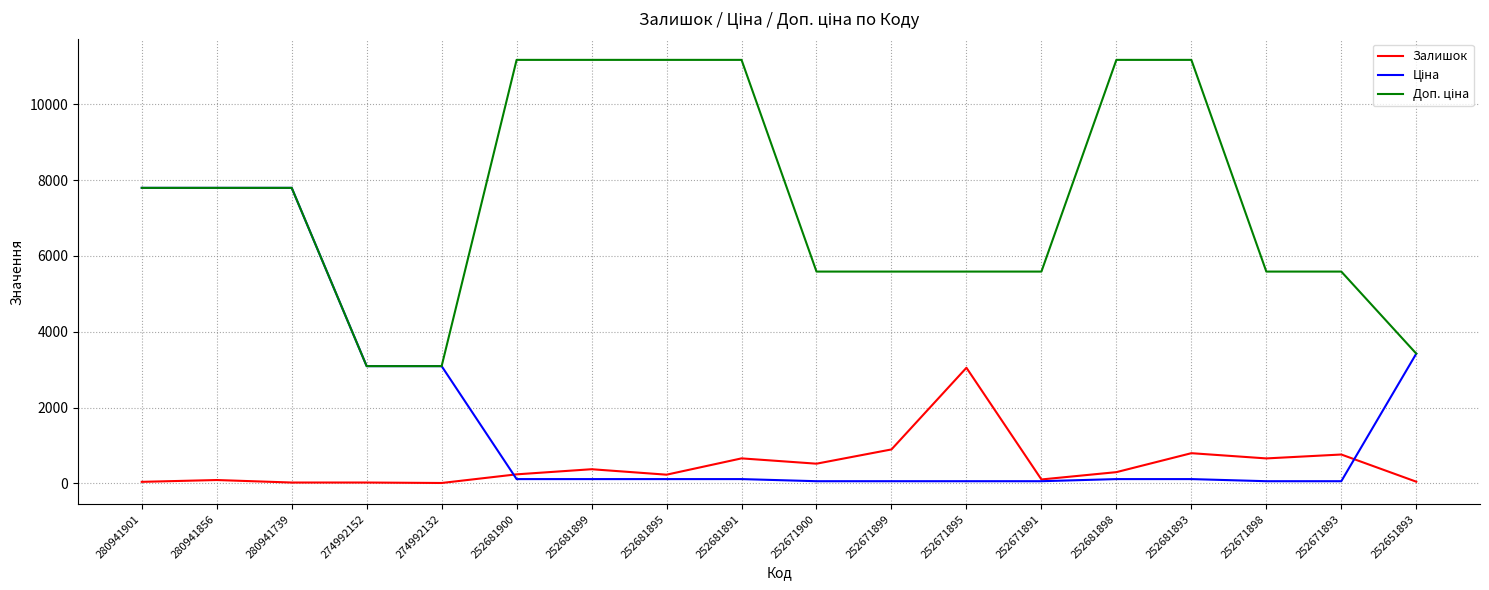

Count the number of categories in the chart.

18